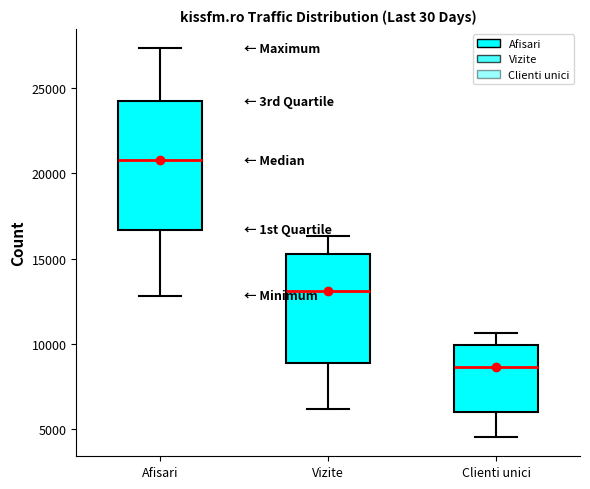

Where is the lower edge of the box for Vizite on the y-axis? The values are not printed on the chart, so give them approximately, as read against the axis.

9000